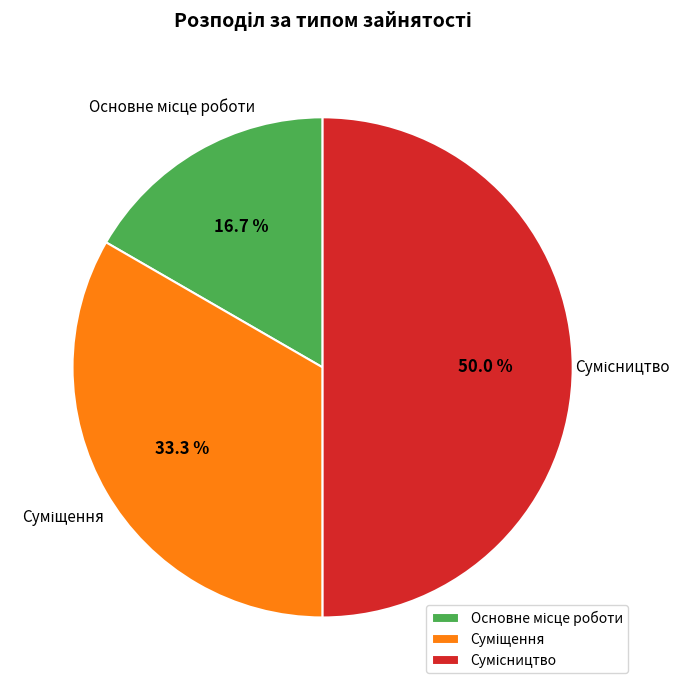

Does any single category account for the majority?

No